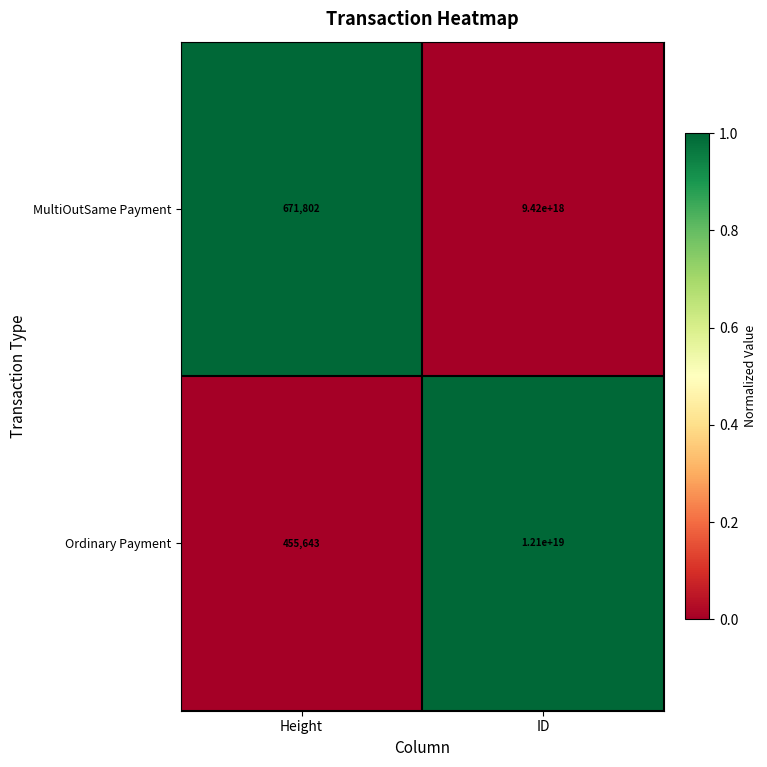

Which category has the lowest value across all series?

Height